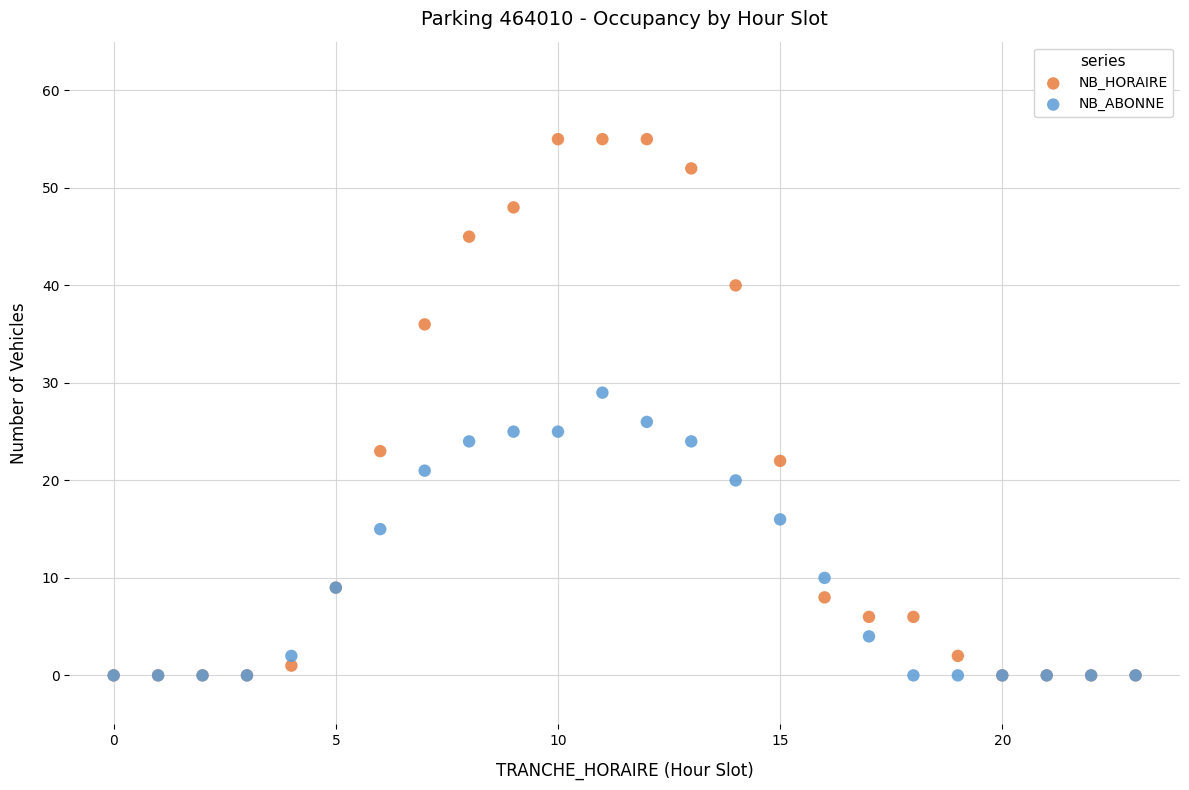

In the NB_HORAIRE series, what Y value is closest to 27?

23